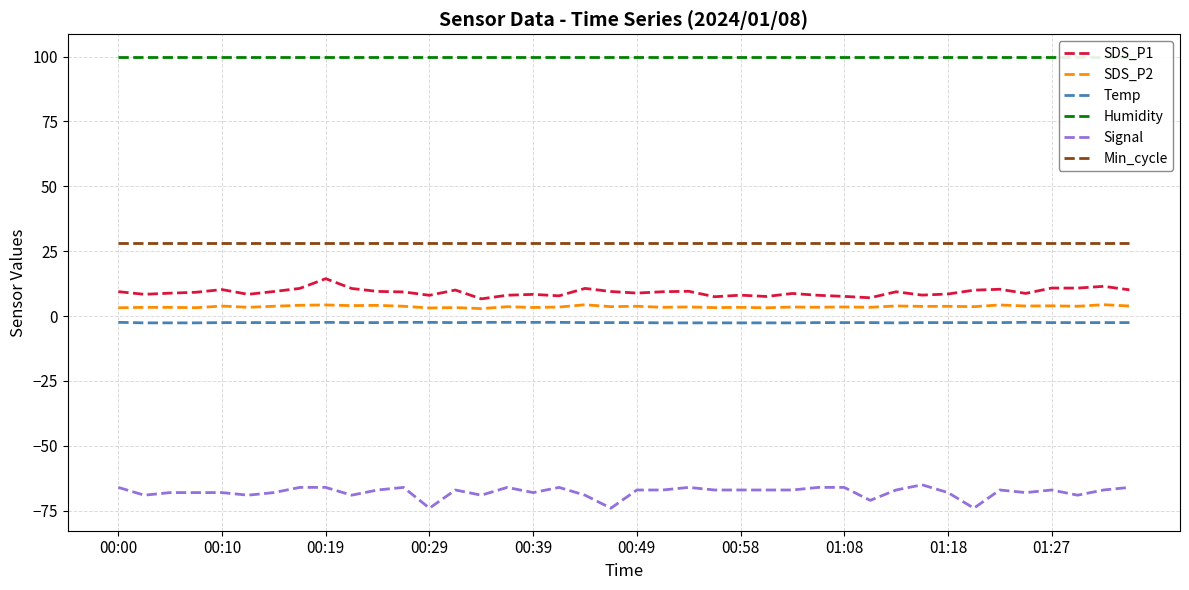

True or false: Signal and Temp intersect in this chart.

False